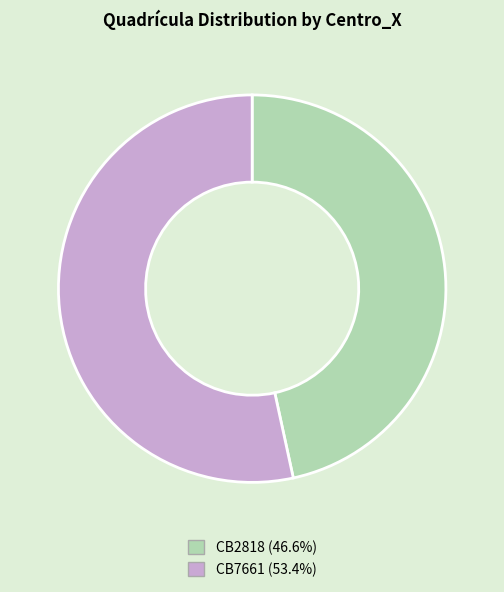

Does any single category account for the majority?

Yes